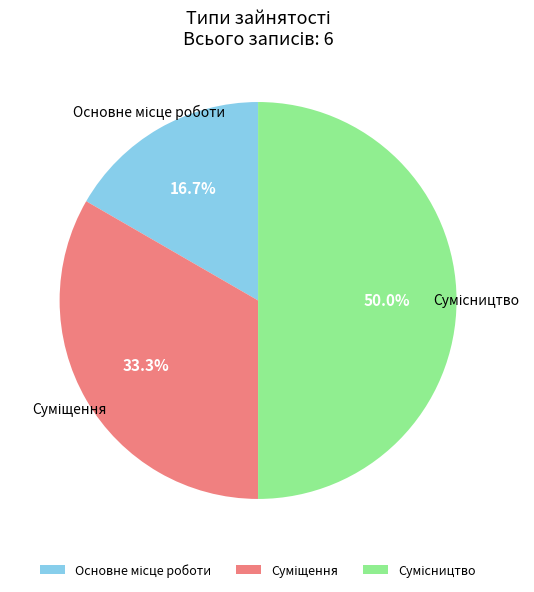

What is the smallest slice in the pie chart?

Основне місце роботи